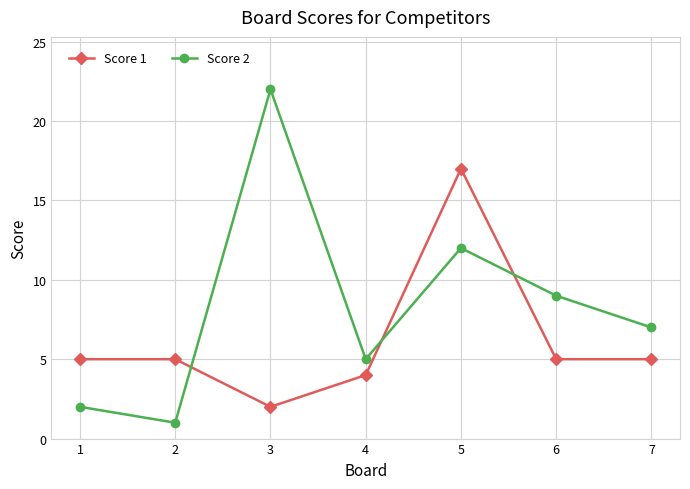

Where do Score 2 and Score 1 first cross each other?

2 and 3